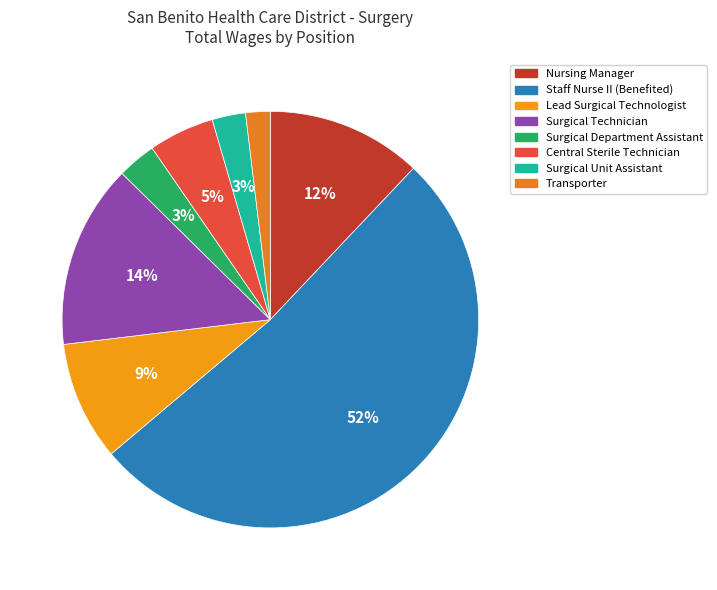

To the nearest percent, what is the difference between the Surgical Unit Assistant and Nursing Manager slice percentages?

9%